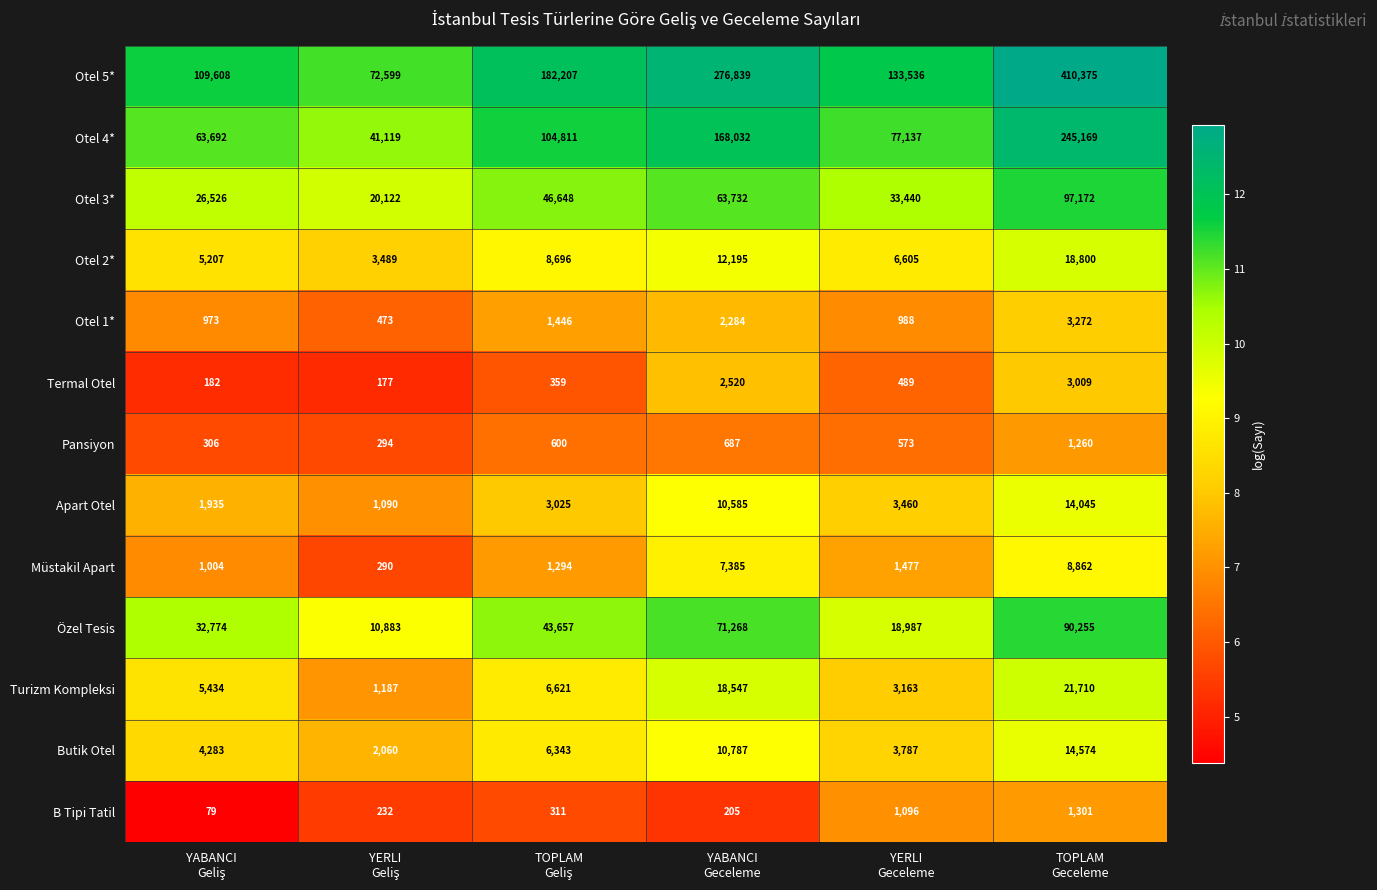

List the series in order of their peak value, lowest first.

Pansiyon, B Tipi Tatil, Termal Otel, Otel 1*, Müstakil Apart, Apart Otel, Butik Otel, Otel 2*, Turizm Kompleksi, Özel Tesis, Otel 3*, Otel 4*, Otel 5*